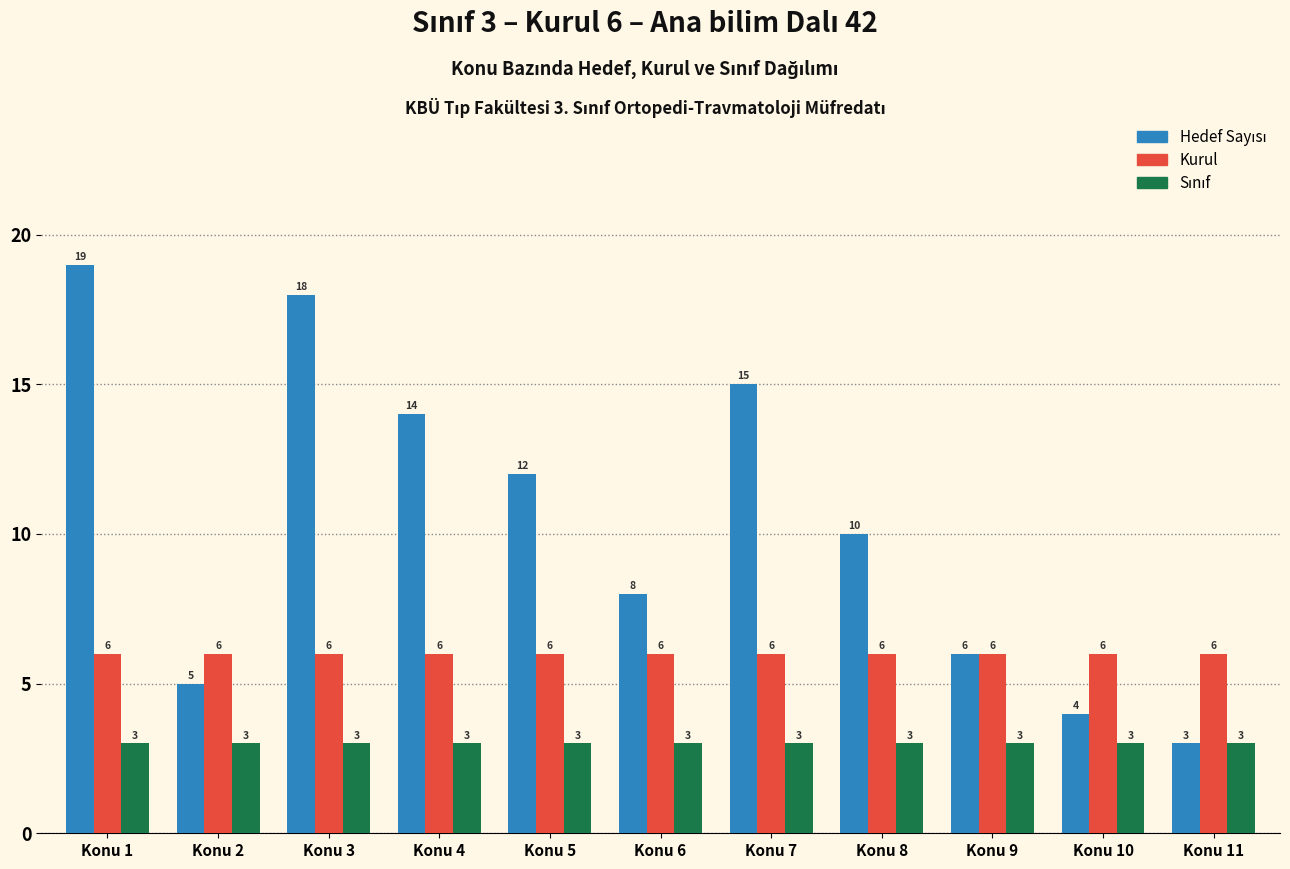

At which category is the sum across all series the highest?

Konu 1